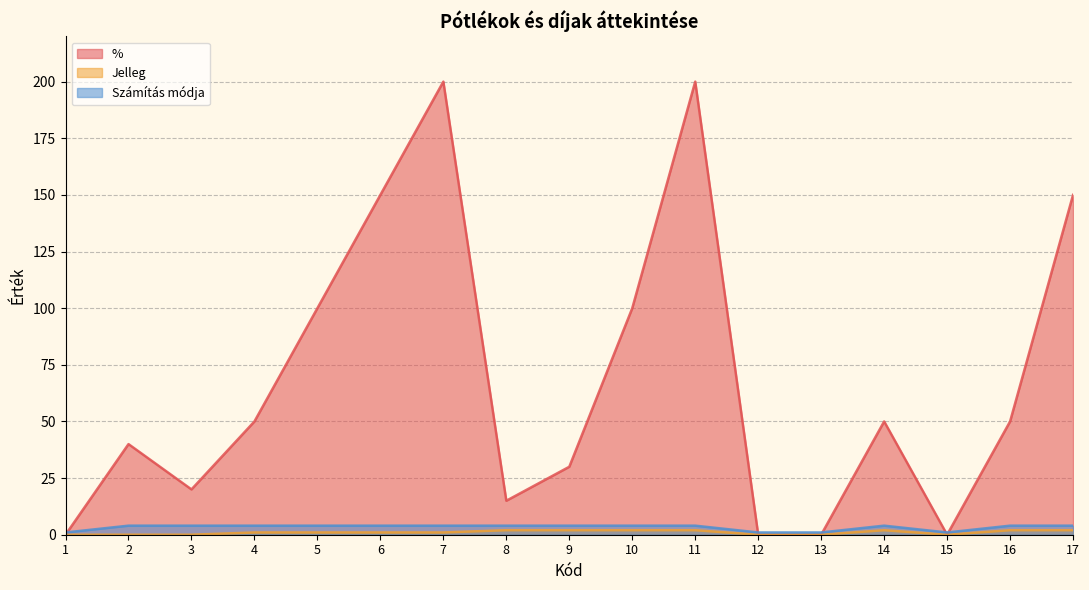

What is the approximate value of Jelleg at 6?

1